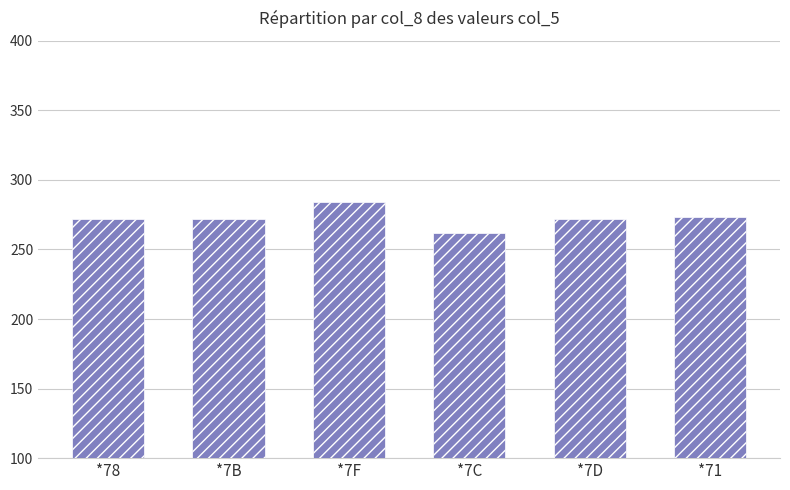

Reading left to right, what are all the values shown in this chart?

*78=271.6	*7B=271.6	*7F=284.4	*7C=261.6	*7D=271.6	*71=273.6